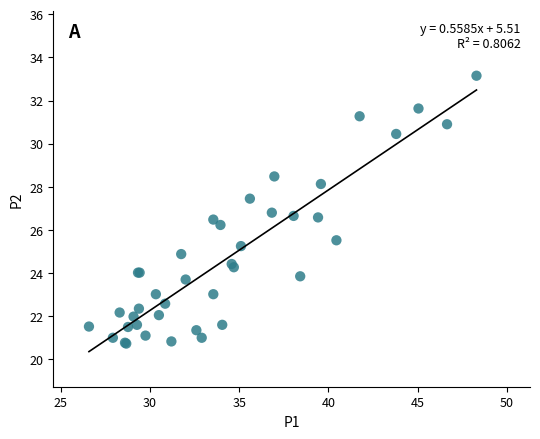

What Y value in the scatter plot is closest to 26?

26.2